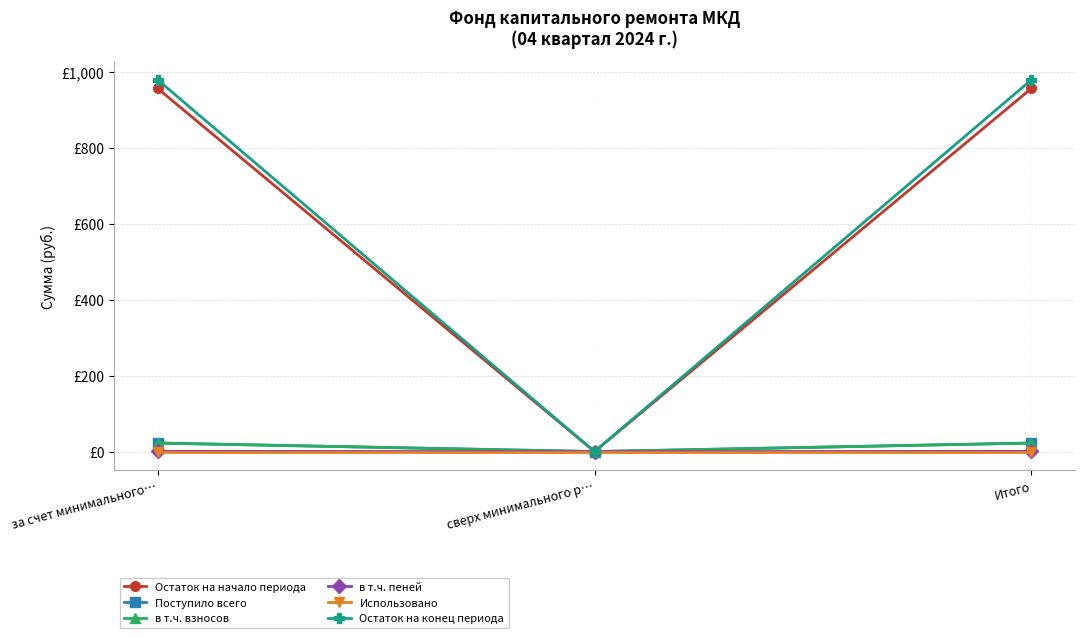

What is the maximum value for Остаток на конец периода?

979.2